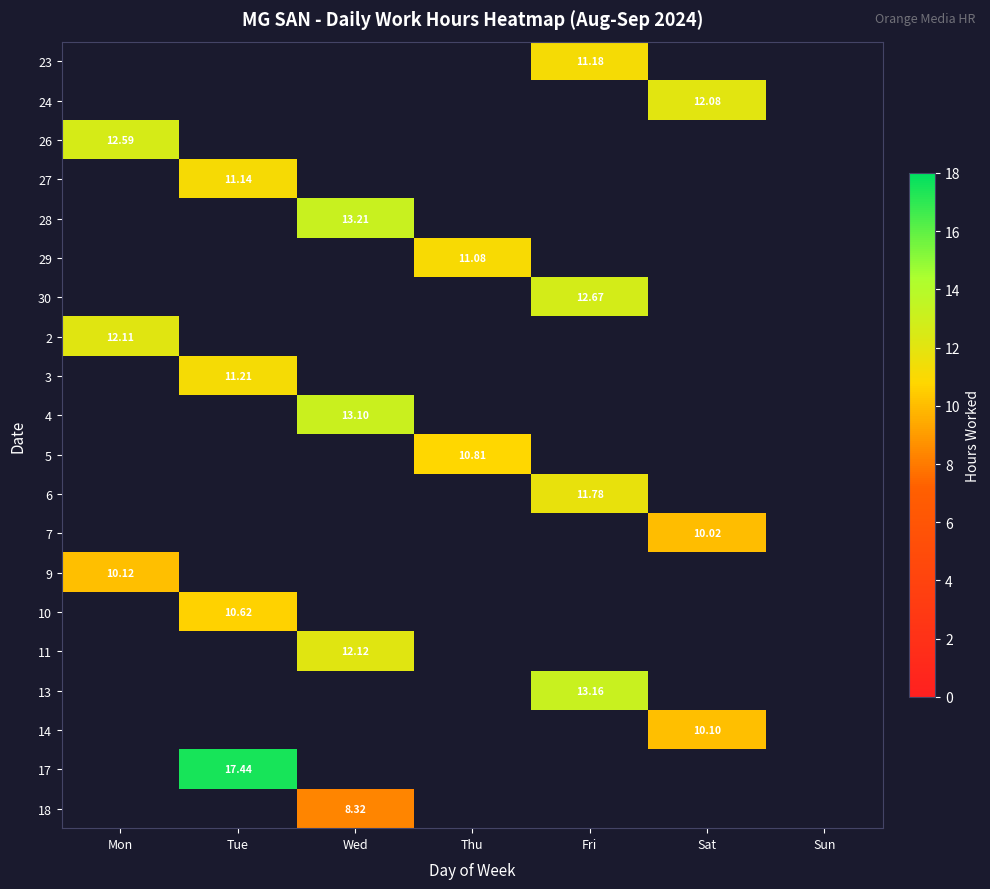

Count the number of data series in this chart.

20